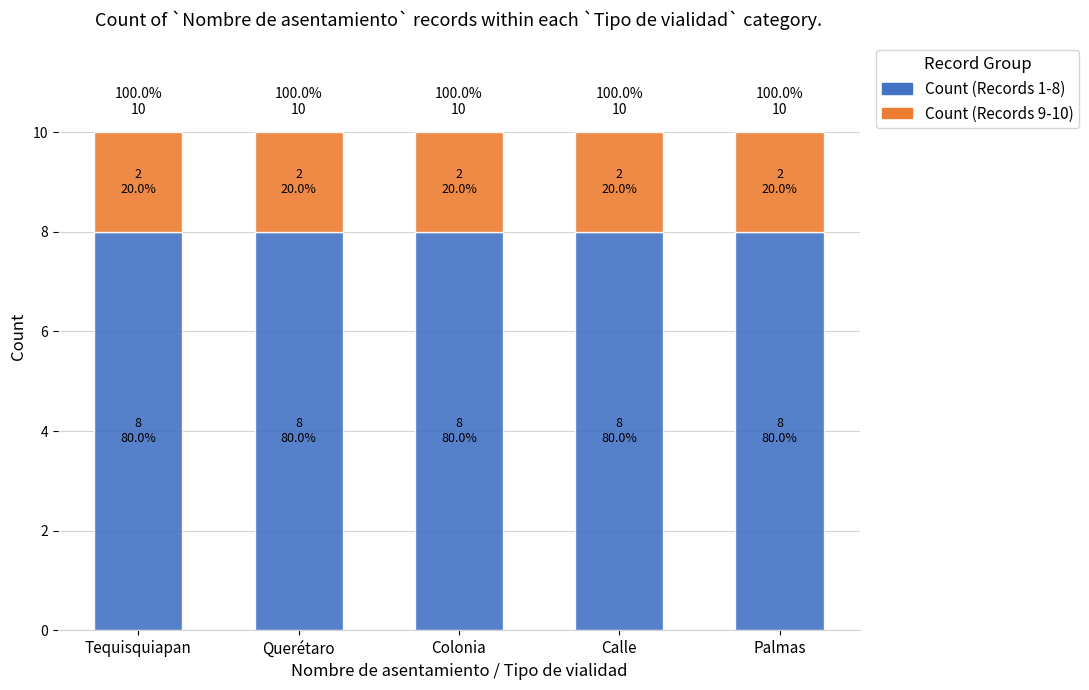

The Count (Records 1-8) series shows 8 at Palmas. True or false?

True